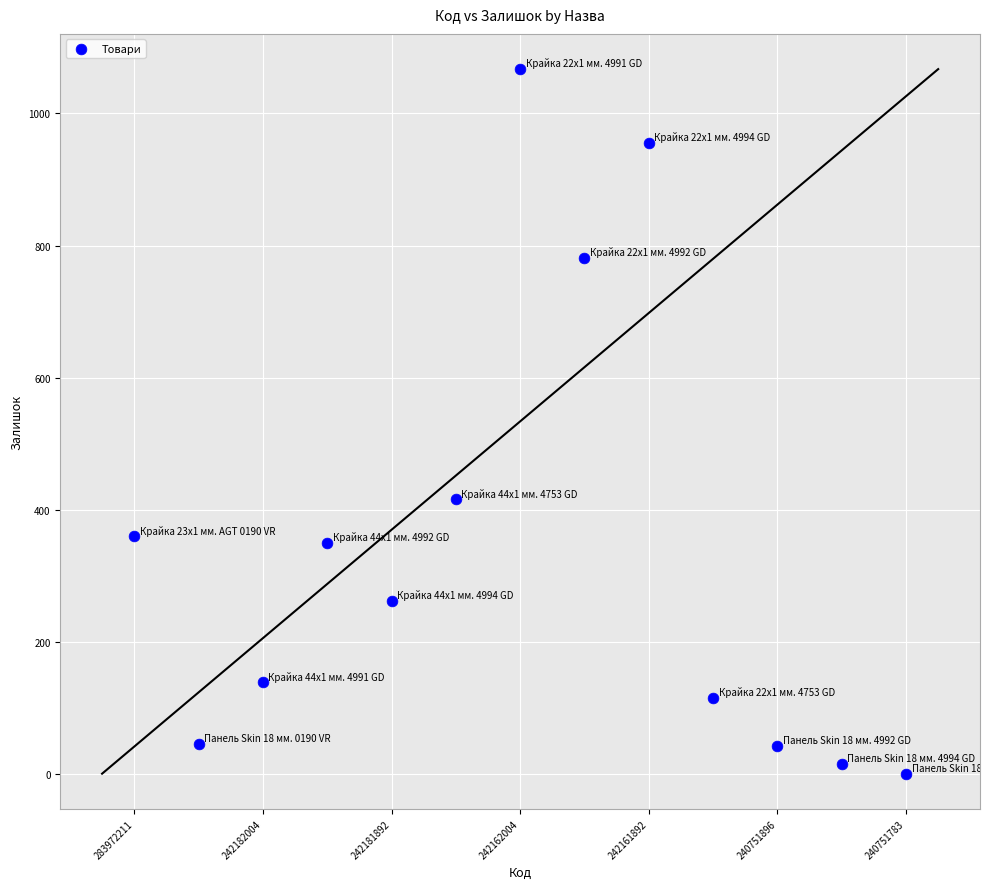

What Y value in the scatter plot is closest to 534?

416